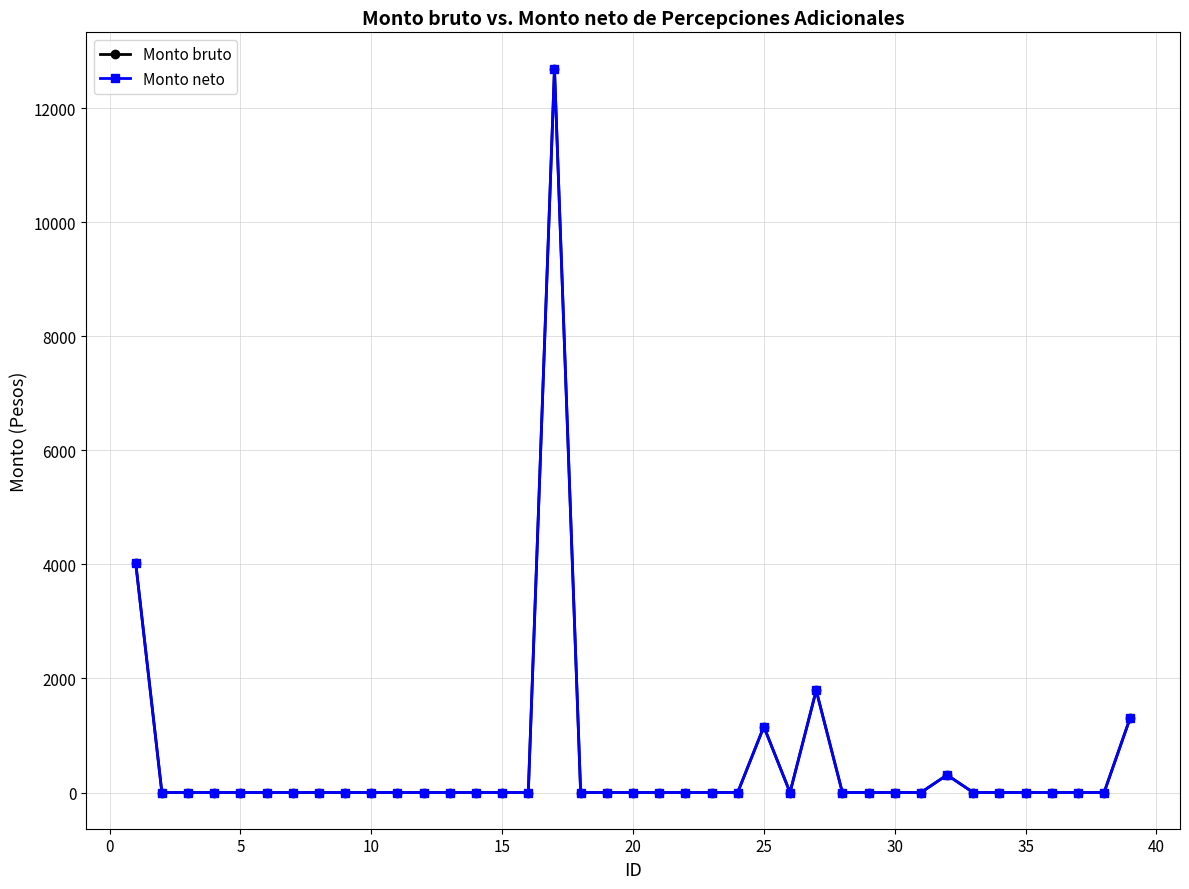

Is this an area chart (filled region under the line)?

No